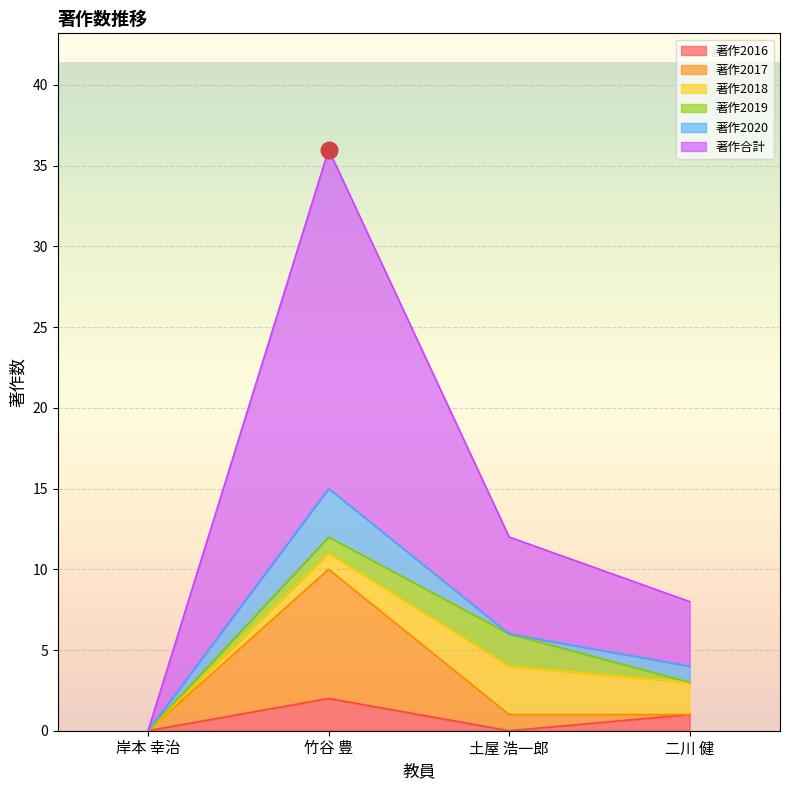

How many 著作合計 values are between 8 and 36?

3